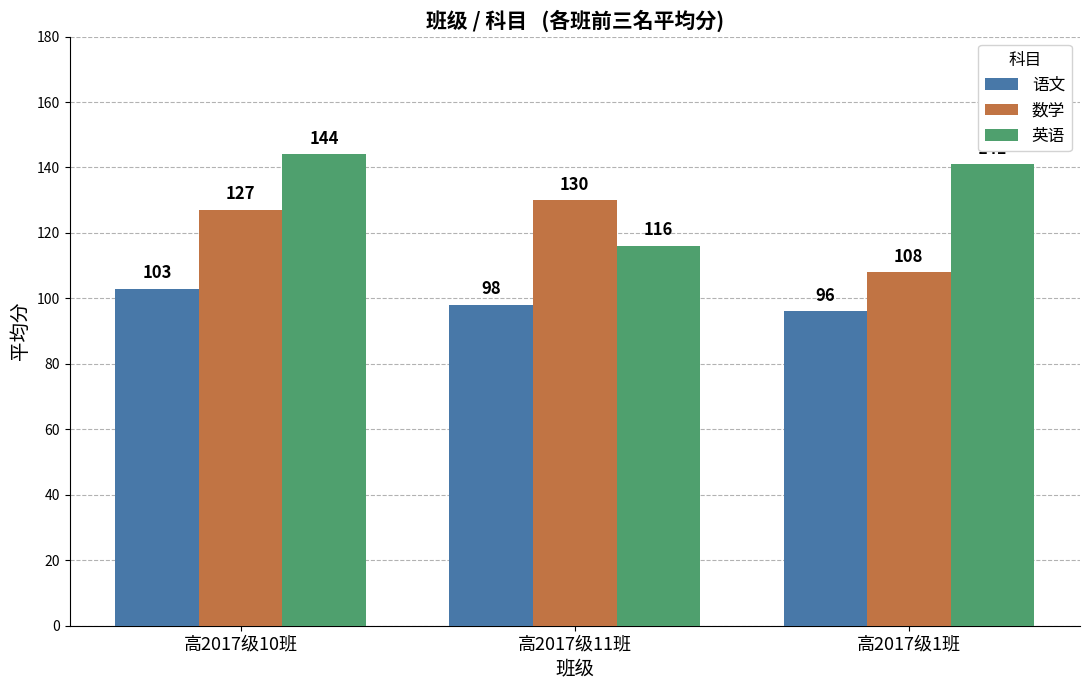

At which label is 数学 closest to 119?

高2017级10班